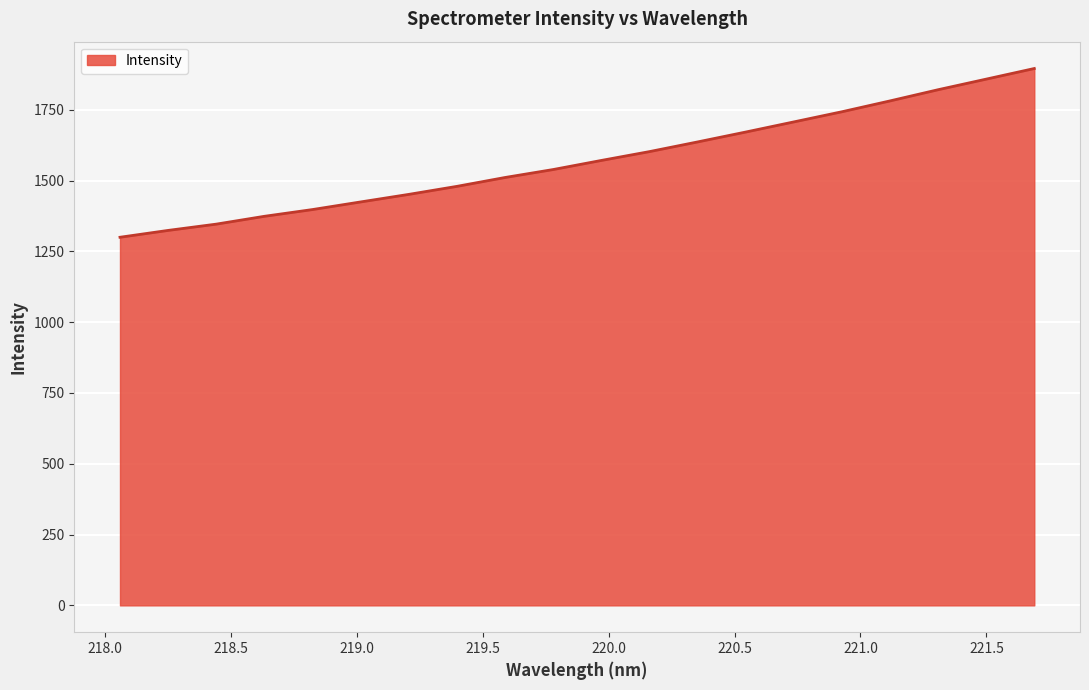

What is the difference between the maximum and minimum values?

595.8